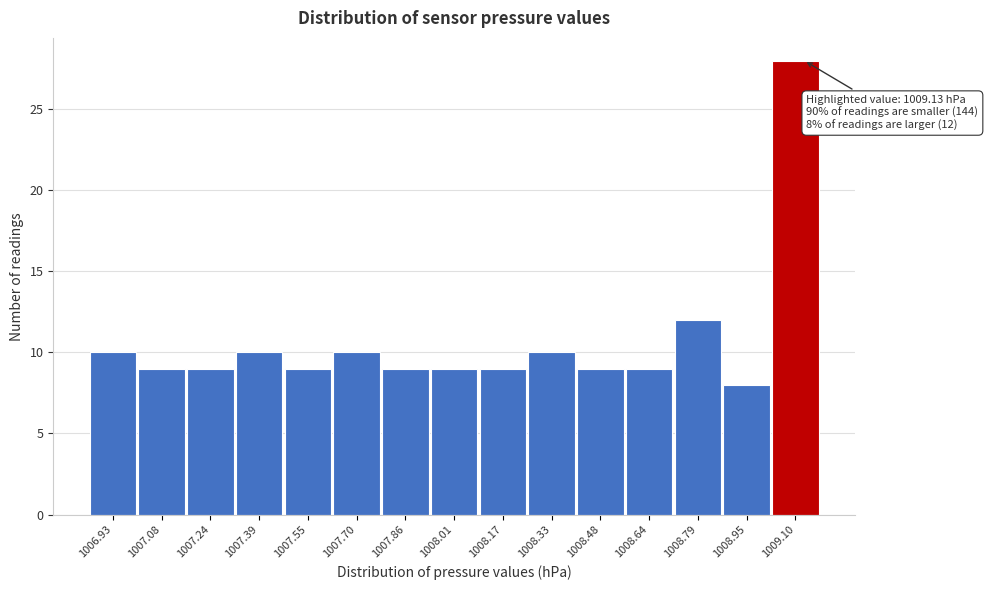

Which range on the x-axis has the tallest bar?

1009.02 to 1009.18